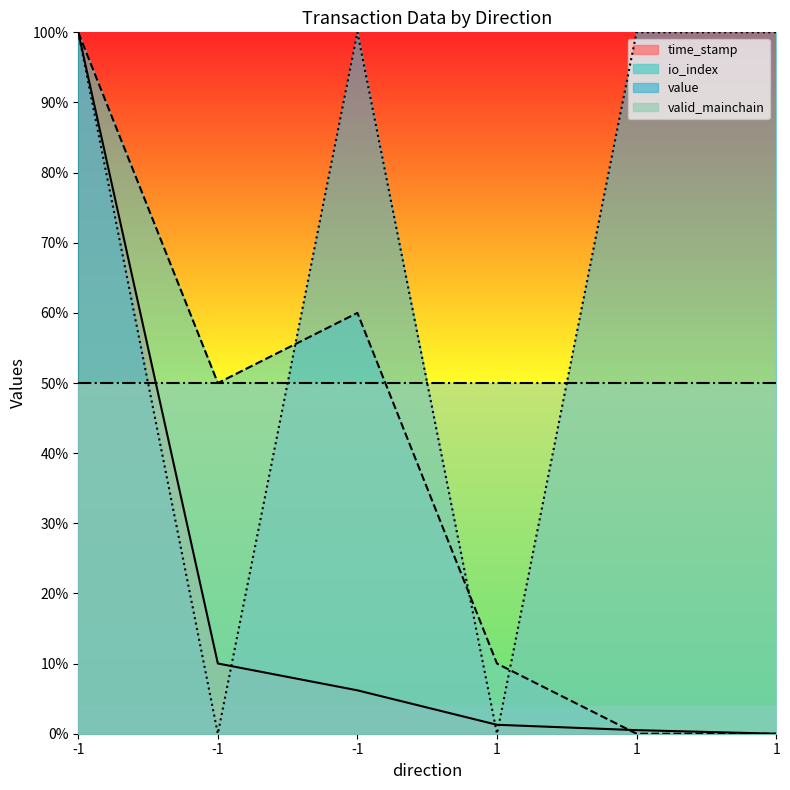

What is the sum of the value values at -1 and 1?

100.0